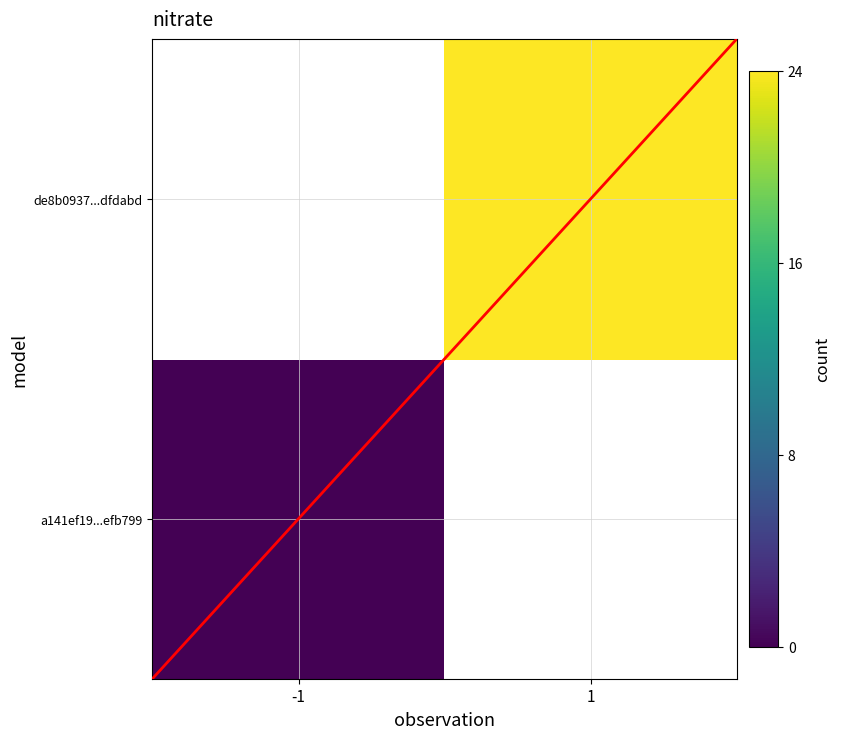

True or false: a141ef19...efb799 has a value of 0.0 at -1.

True